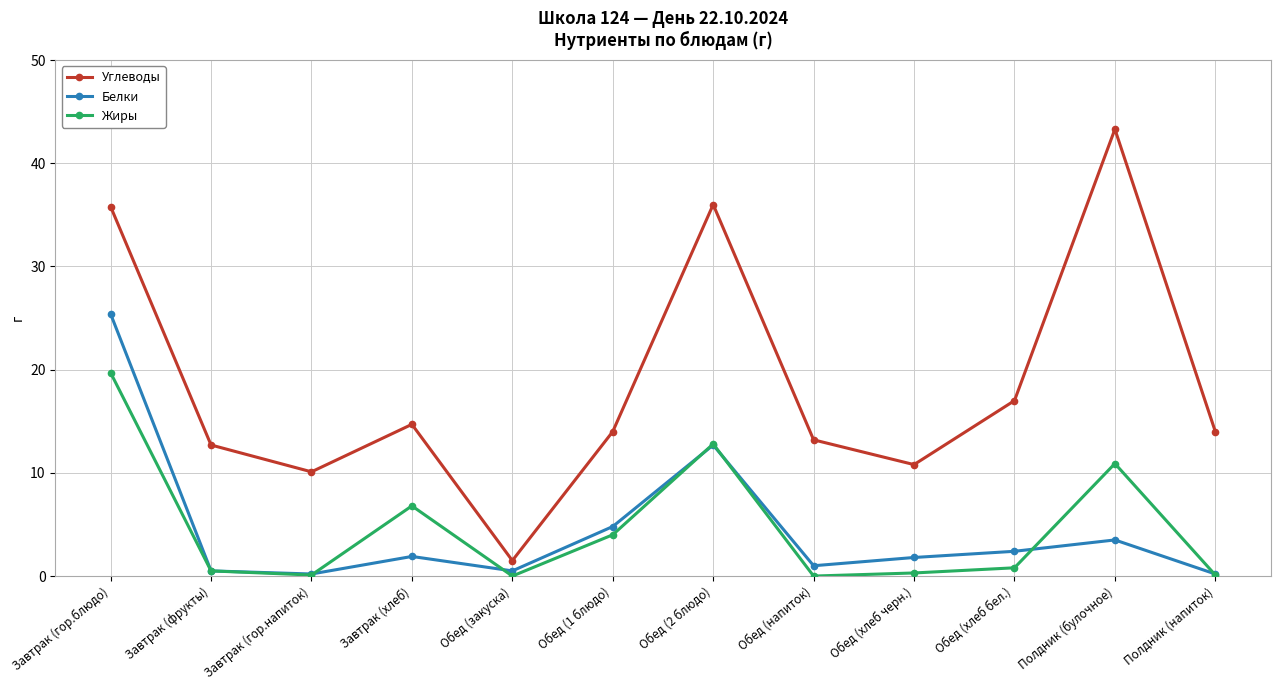

True or false: Углеводы and Жиры intersect in this chart.

False